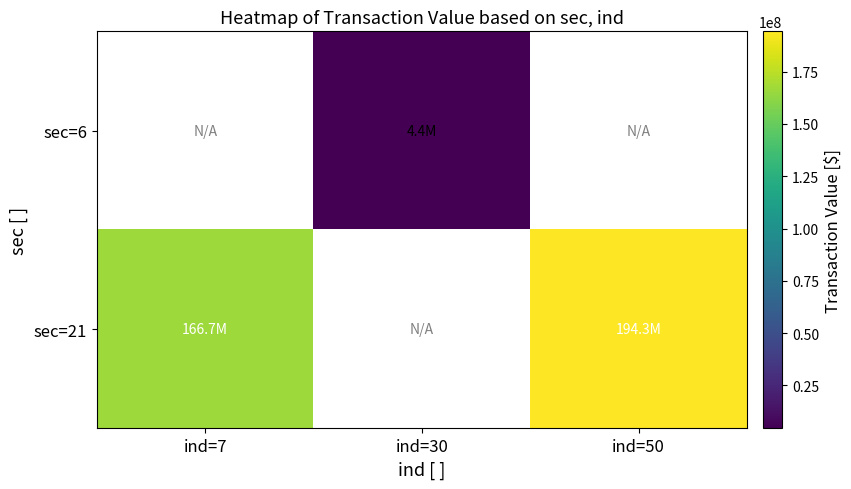

Which series changed the most between ind=7 and ind=50?

sec=21